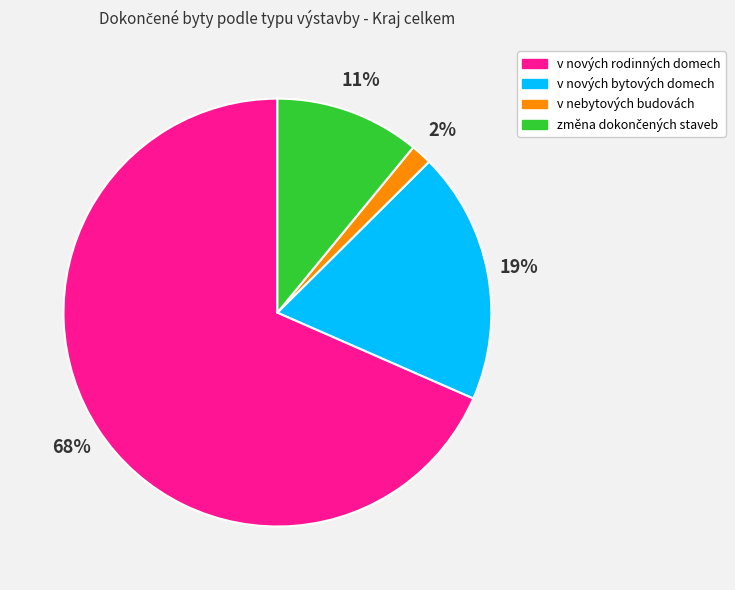

Approximately how many times larger is the value at v nových bytových domech compared to v nových rodinných domech?

0.3